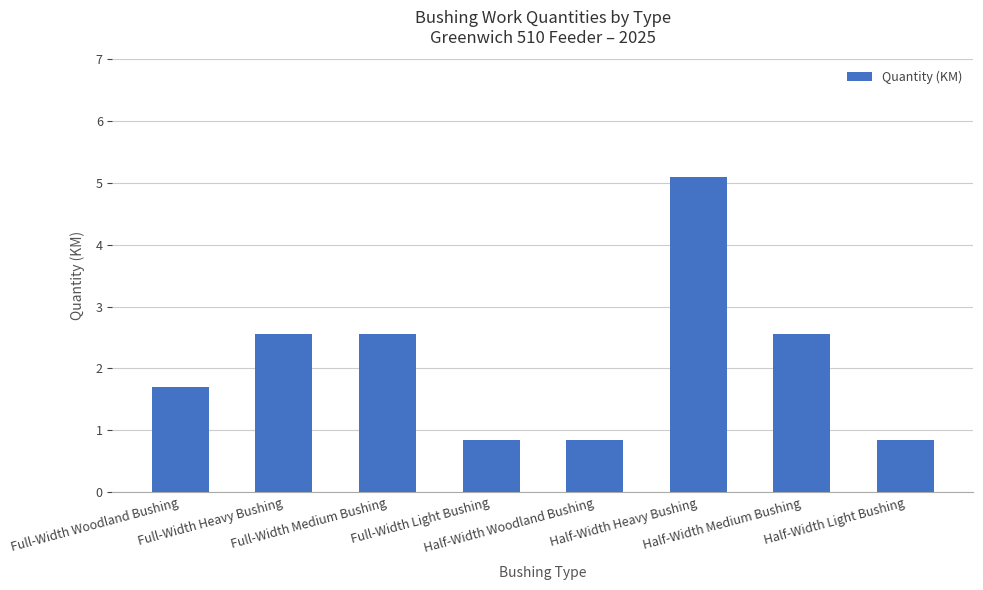

What is the maximum value shown in the chart?

5.1